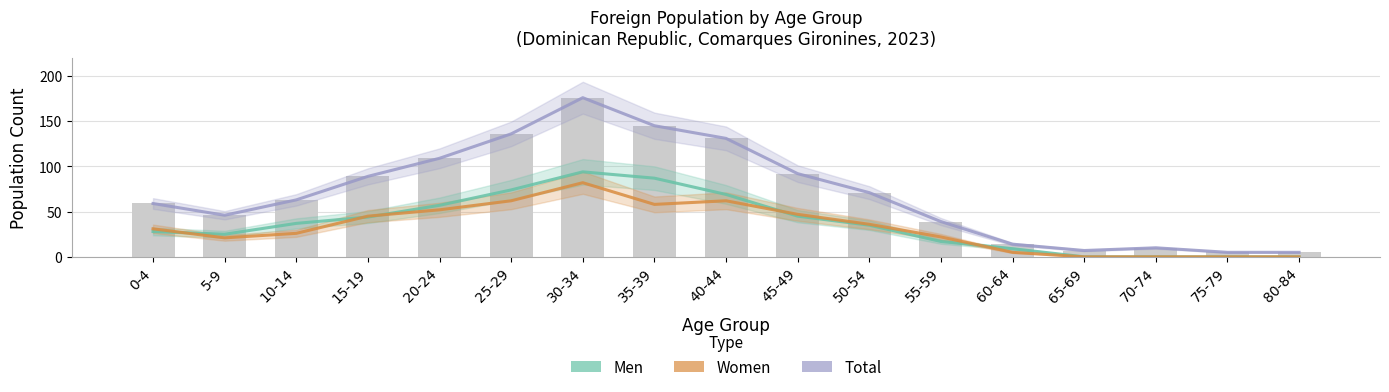

Count the number of data series in this chart.

3